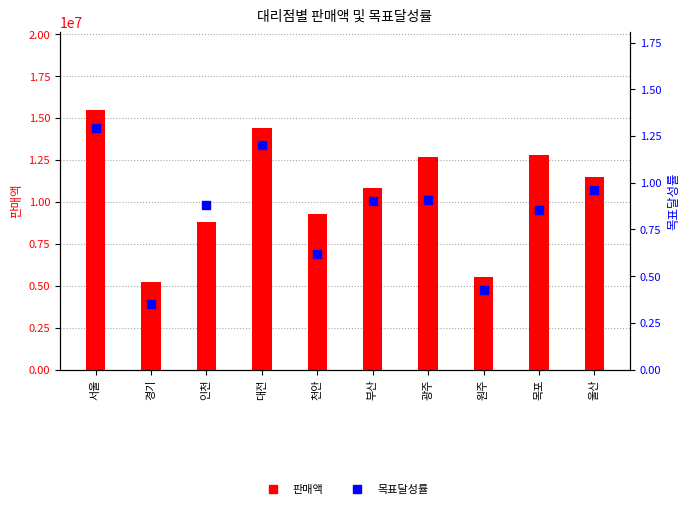

Is the value of 목표달성률 at 인천 greater than the value of 판매액 at 경기?

No